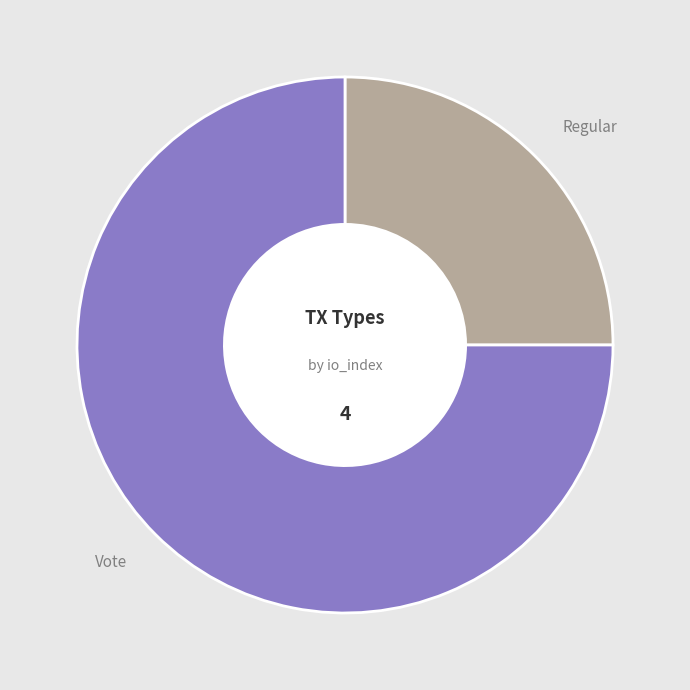

Is there a majority slice in this chart?

Yes